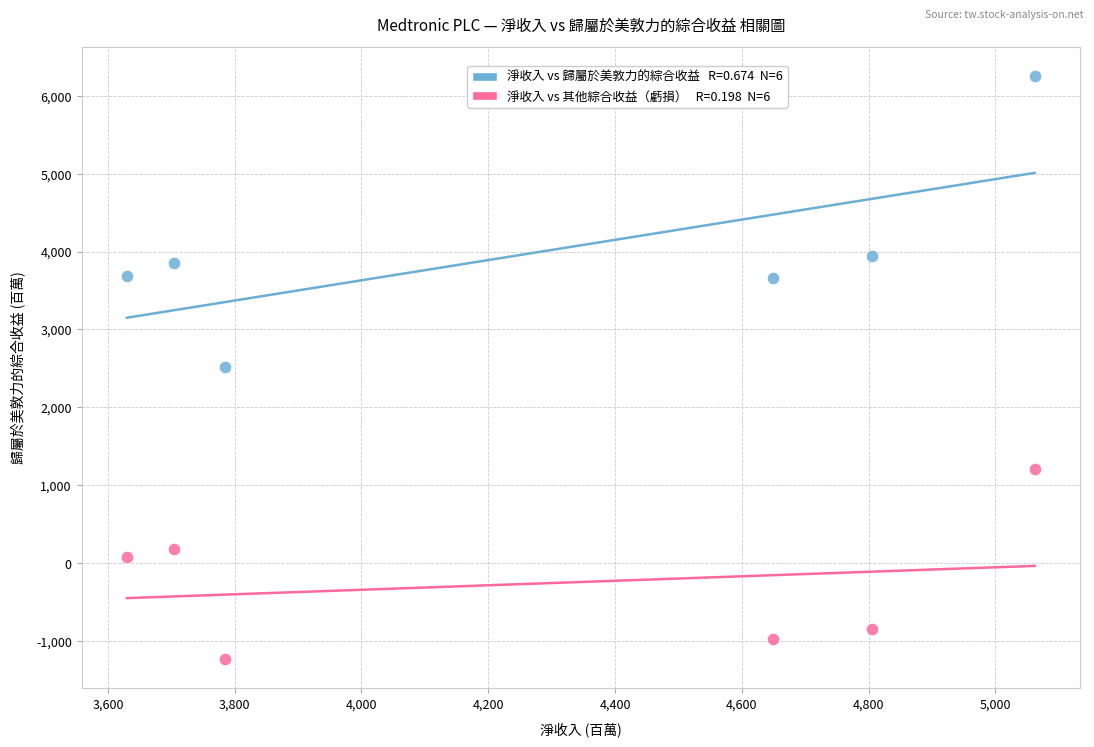

Across all data points, what is the average X value?

4273